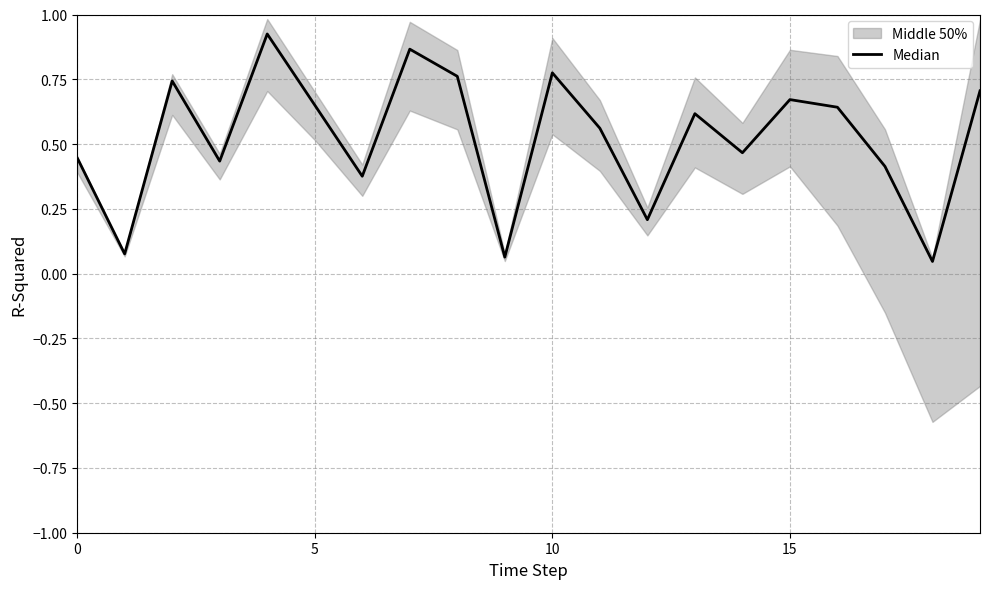

Which label corresponds to the largest value in the chart?

4